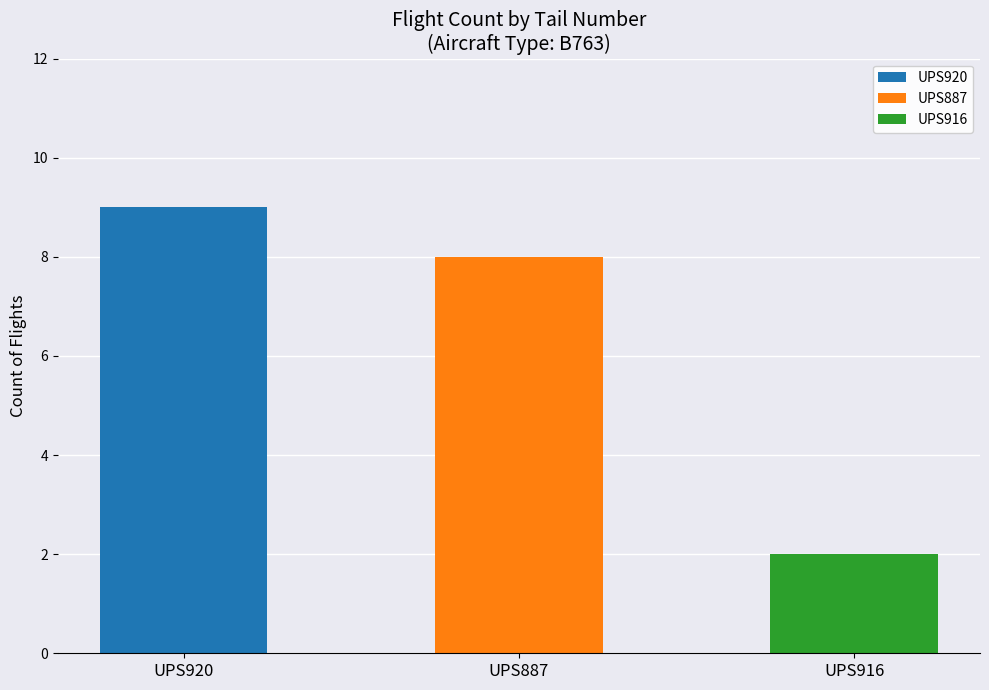

How many groups of bars are there?

3